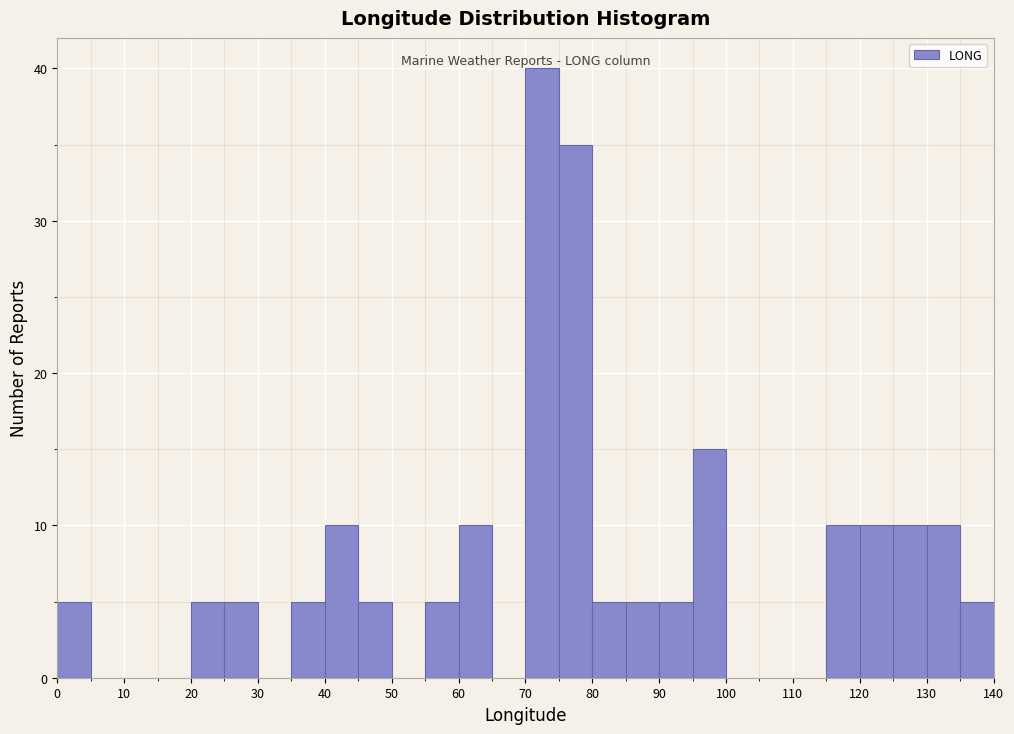

Reading left to right, list every bar in this chart as the range it spans on the x-axis followed by its height. The values are not printed on the chart, so give them approximately, as read against the axis.

0 to 5: 5
5 to 10: 0
10 to 15: 0
15 to 20: 0
20 to 25: 5
25 to 30: 5
30 to 35: 0
35 to 40: 5
40 to 45: 10
45 to 50: 5
50 to 55: 0
55 to 60: 5
60 to 65: 10
65 to 70: 0
70 to 75: 40
75 to 80: 35
80 to 85: 5
85 to 90: 5
90 to 95: 5
95 to 100: 15
100 to 105: 0
105 to 110: 0
110 to 115: 0
115 to 120: 10
120 to 125: 10
125 to 130: 10
130 to 135: 10
135 to 140: 5